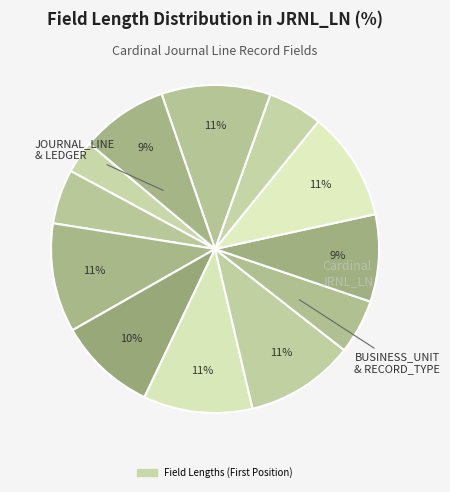

How many segments does this pie chart have?

12